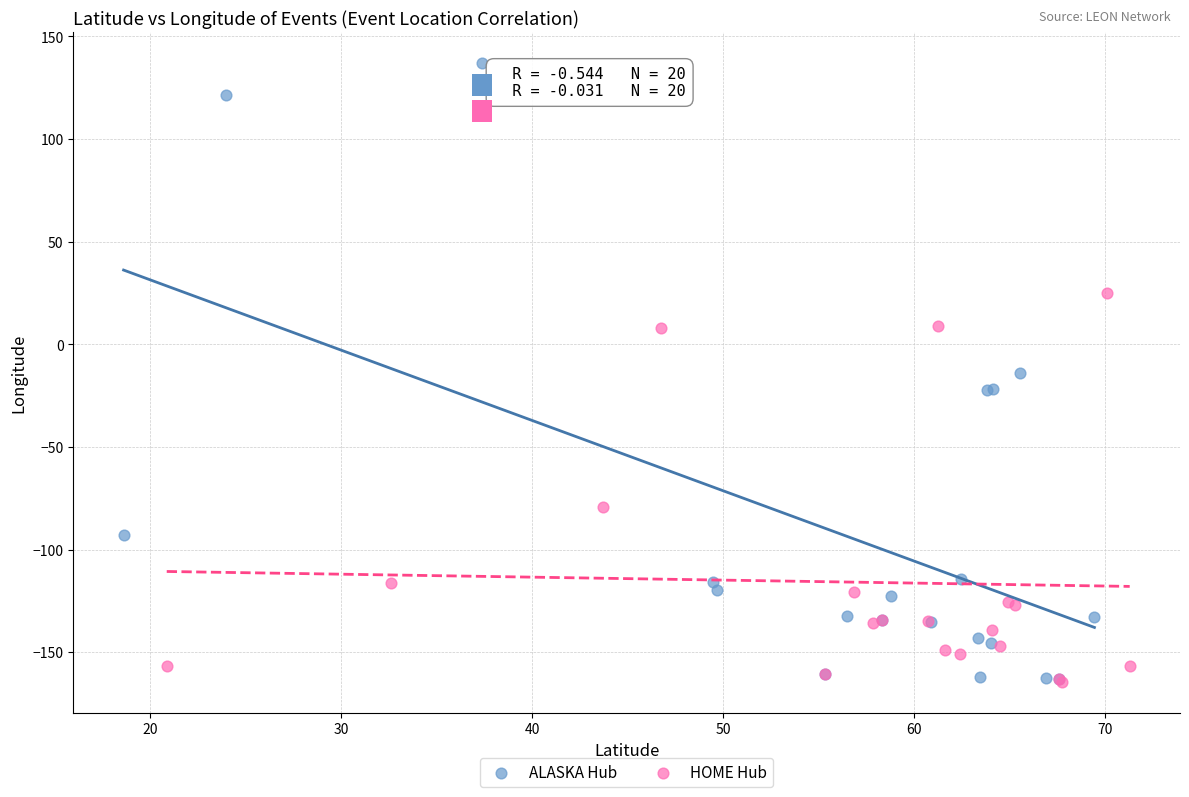

Which series contains the highest Y value?

ALASKA Hub